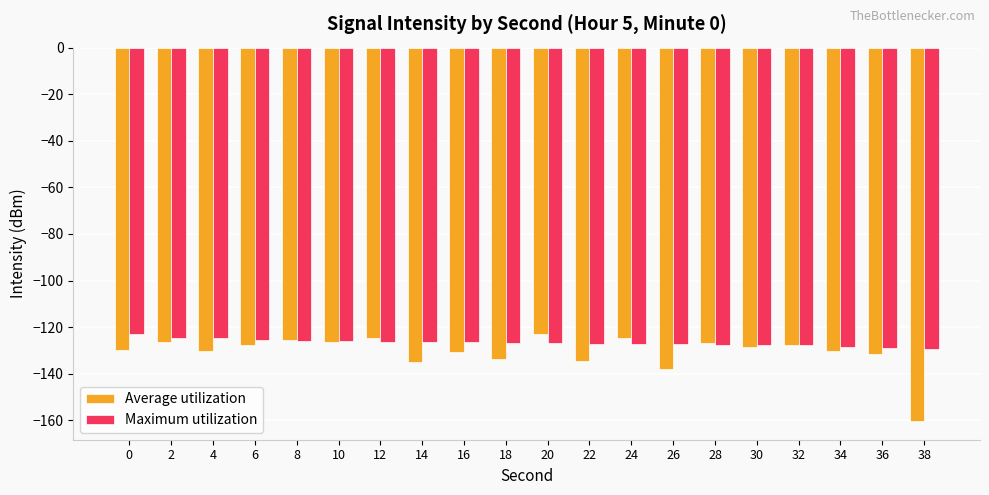

The Maximum utilization series shows -127.4 at 24. True or false?

True